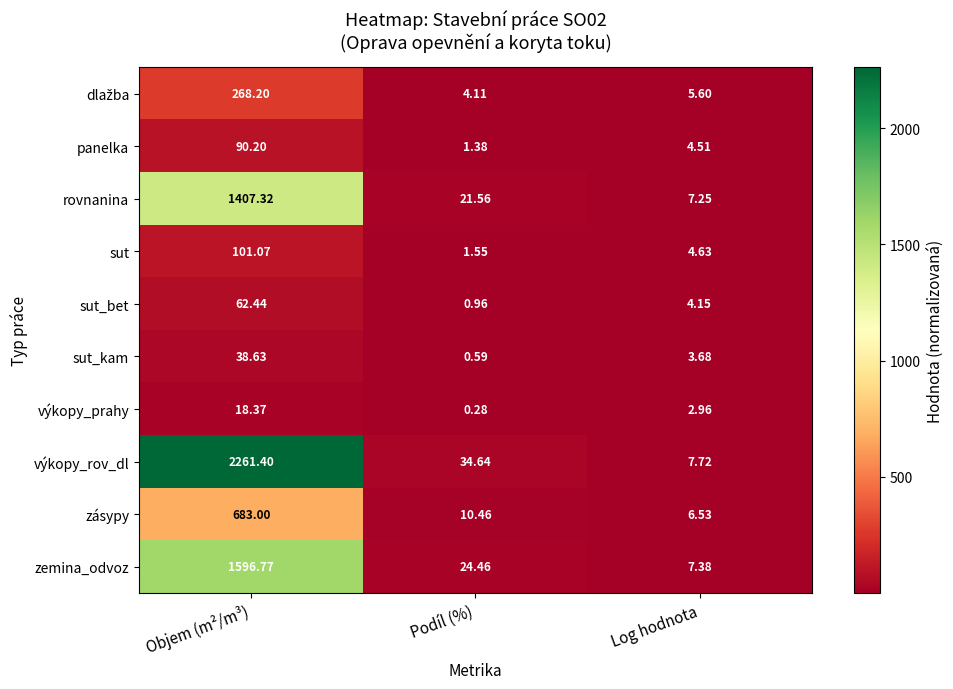

Which series has the widest spread of values?

výkopy_rov_dl